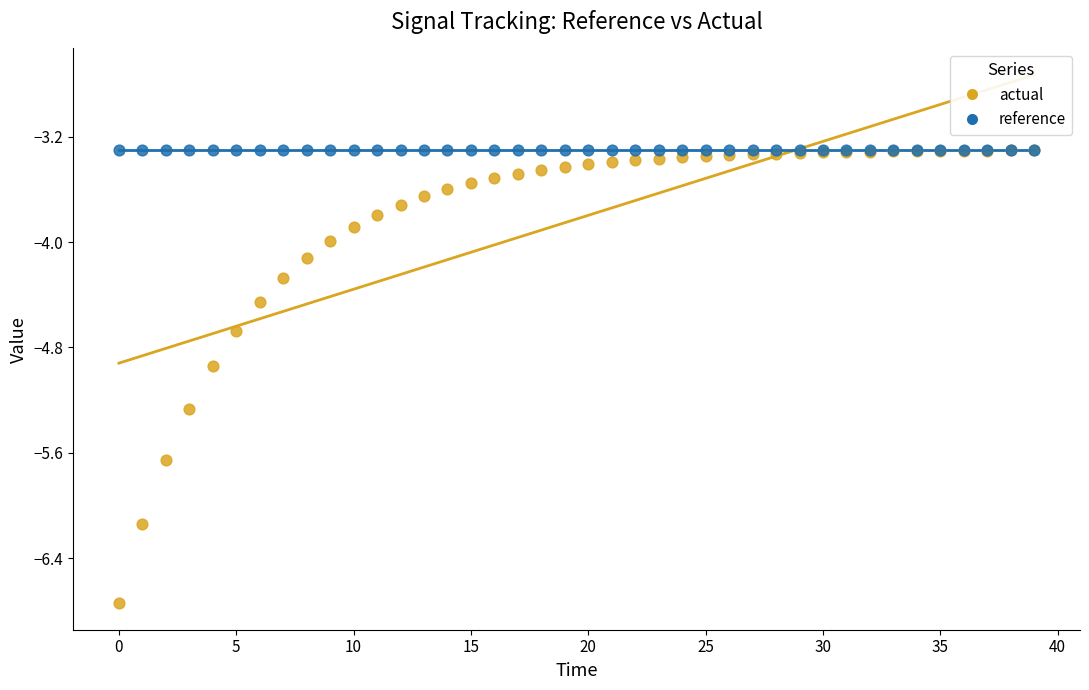

Which series contains the lowest Y value?

actual